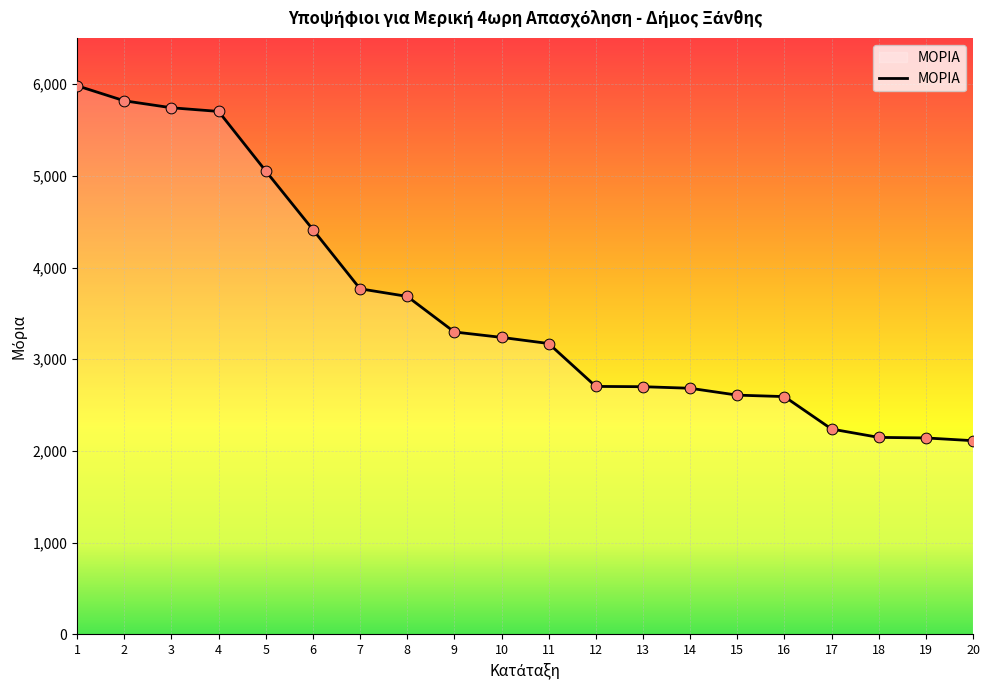

What is the change in value from 13 to 19?

-559